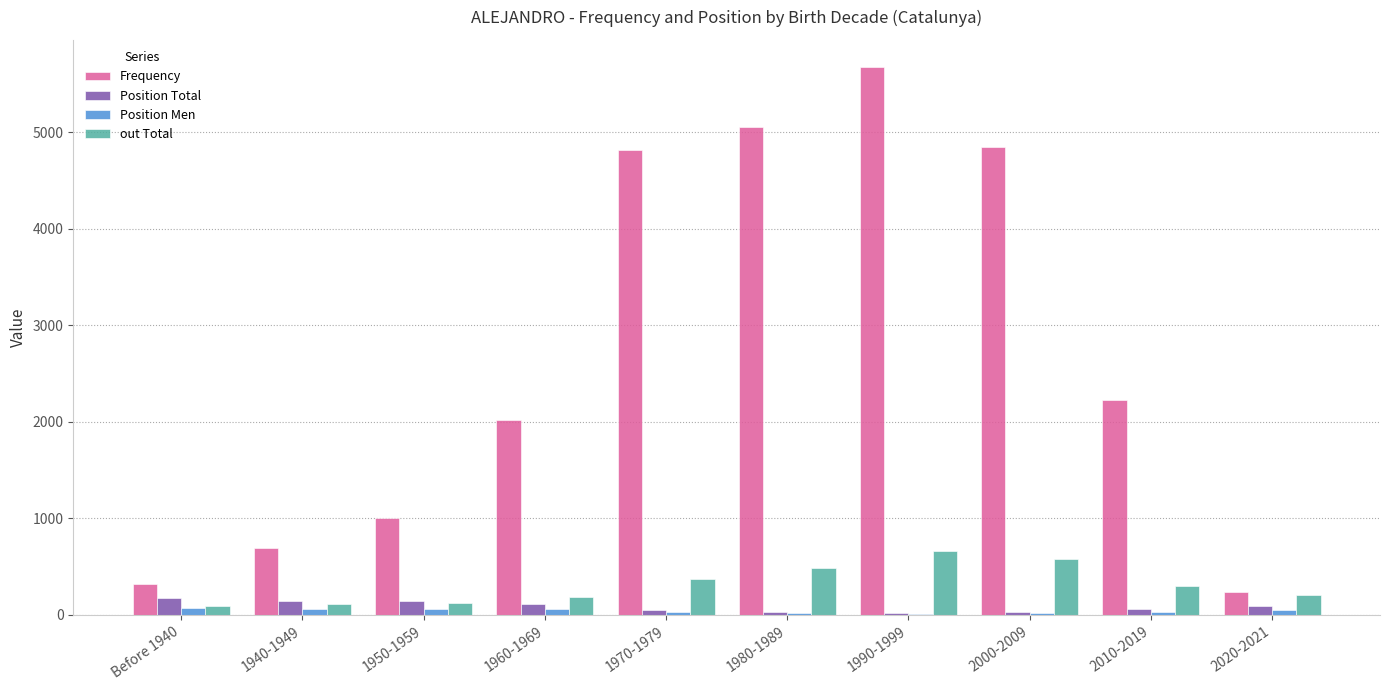

True or false: Position Men has a value of 57 at 1960-1969.

True